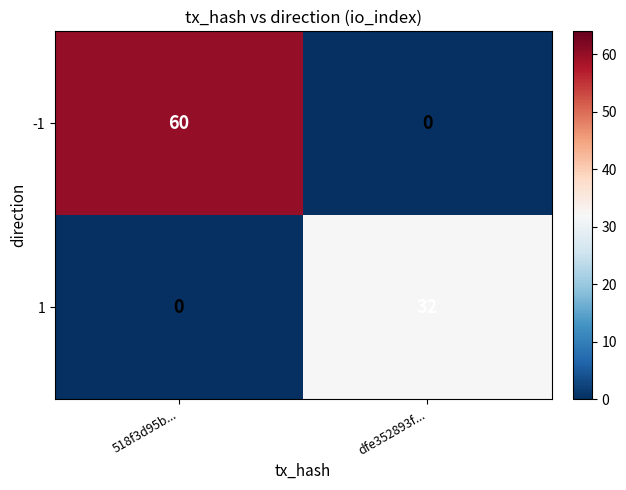

What is the maximum value shown in the chart?

60